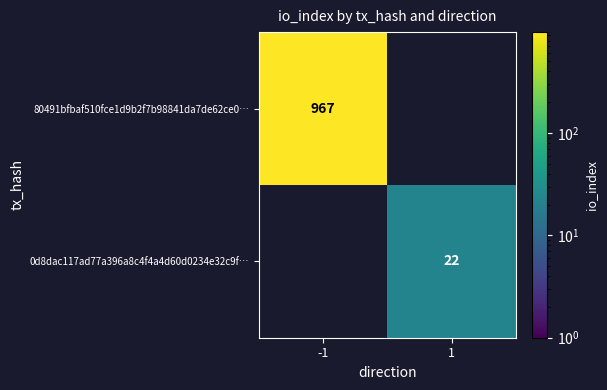

Which label corresponds to the largest value in the chart?

-1